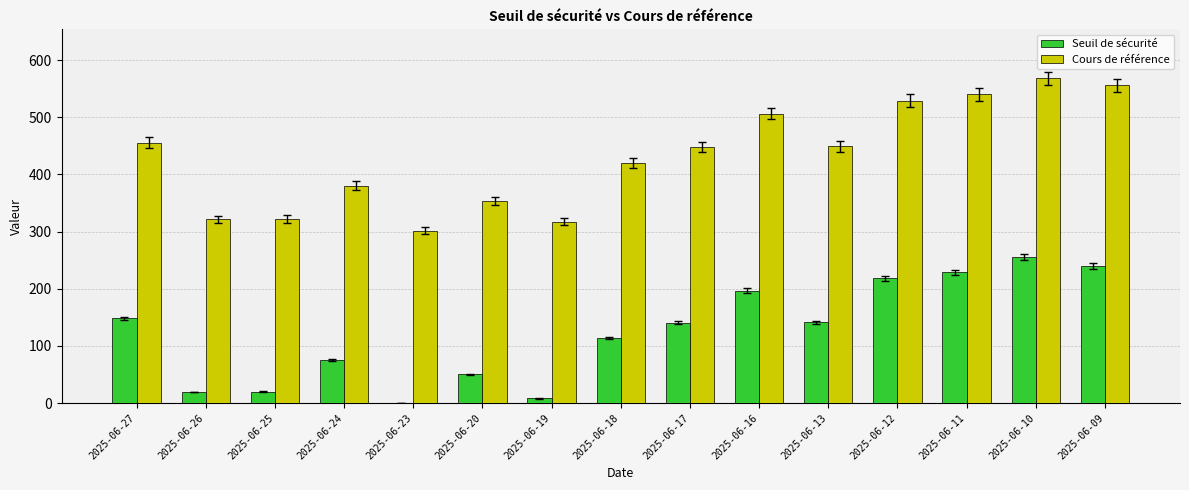

What is the sum of the Cours de référence values at 2025-06-18 and 2025-06-12?

949.5